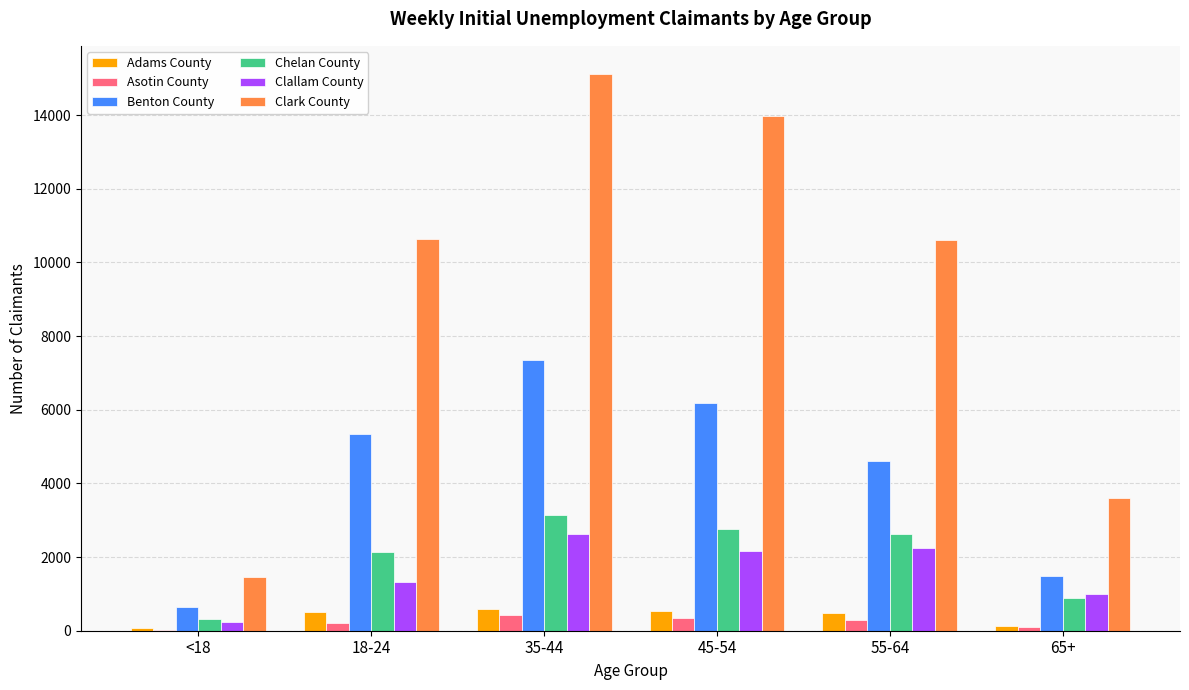

Which series has the largest range (max minus min)?

Clark County